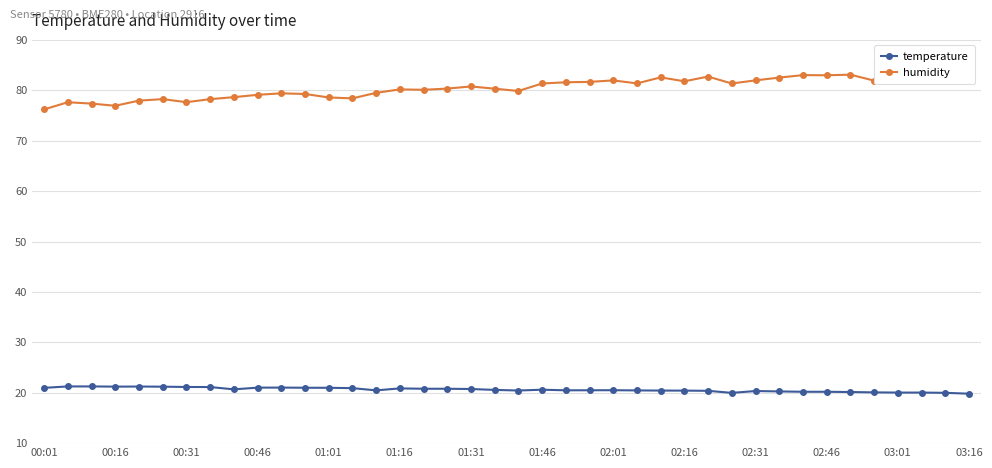

True or false: humidity and temperature intersect in this chart.

False